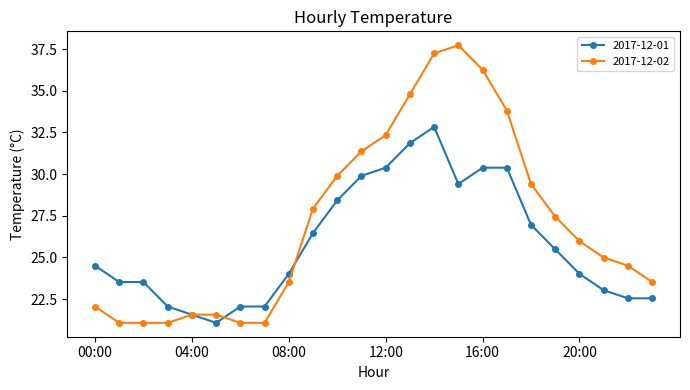

How many lines are shown in the chart?

2